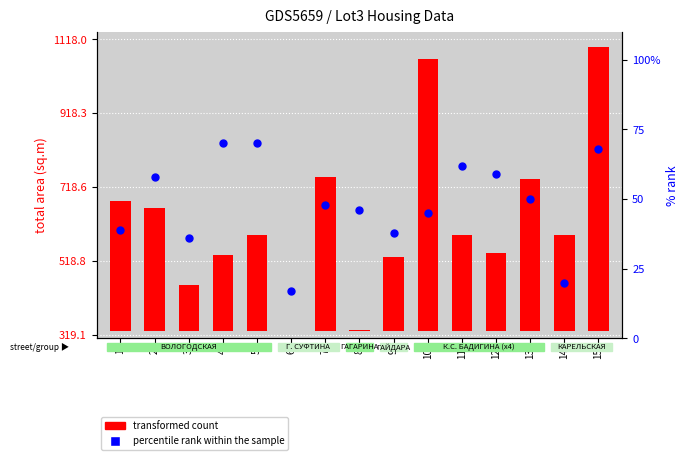

What is the ratio of the value at 12 to the value at 3?

1.6